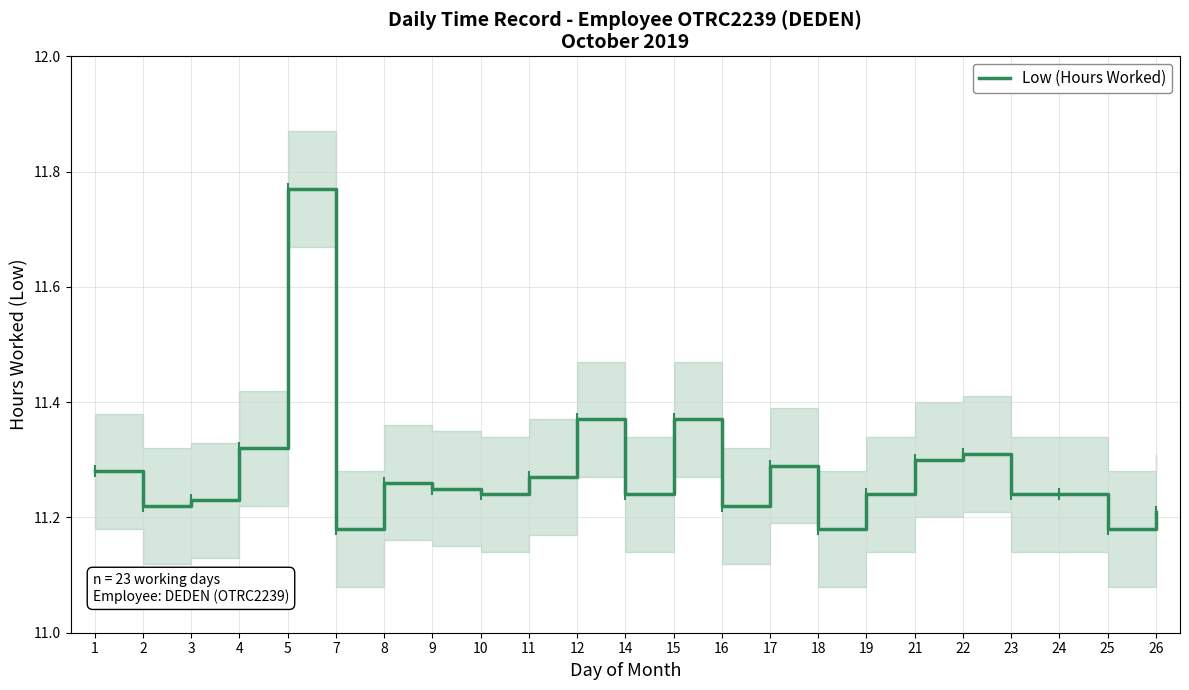

At which category does the chart reach its minimum across all series?

7